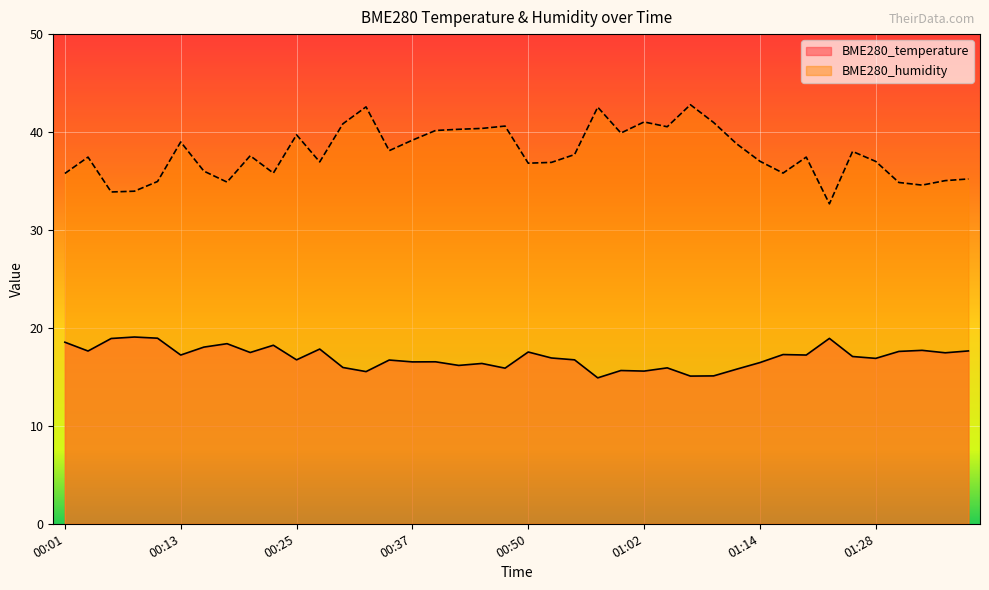

Between 00:30 and 00:35, which is larger?

00:35